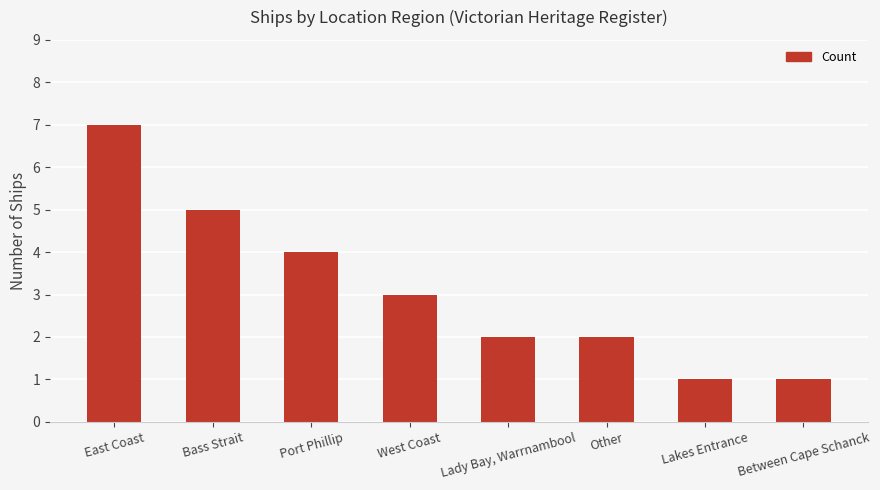

How many series are shown in this chart?

1